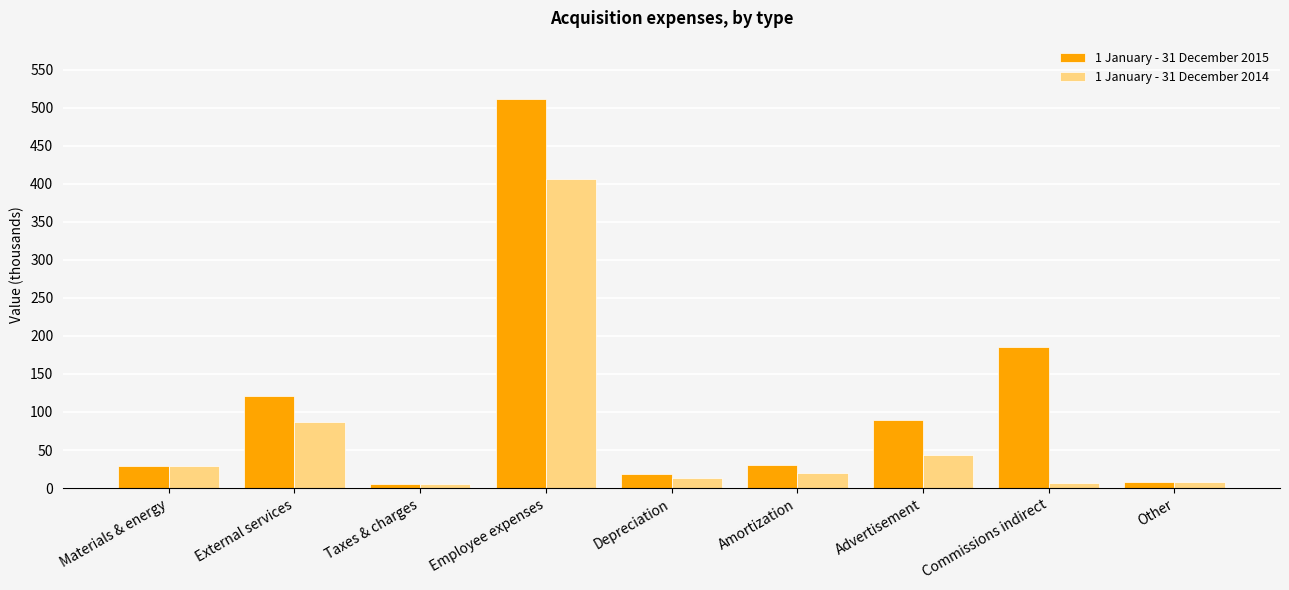

What is the minimum value shown in the chart?

5.8